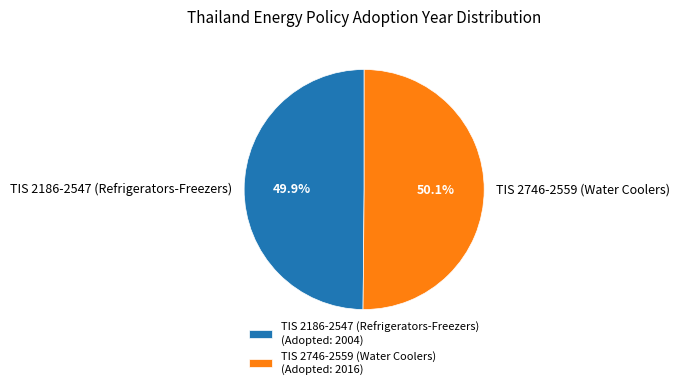

True or false: TIS 2746-2559 (Water Coolers) accounts for 50% of the total.

True